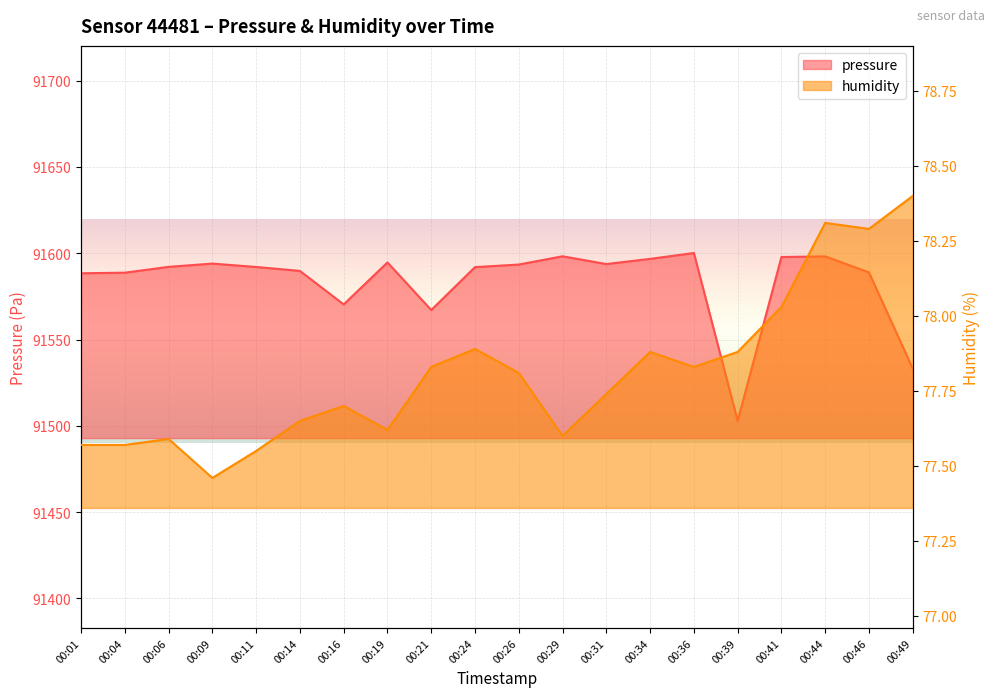

True or false: pressure and humidity cross at least once.

False